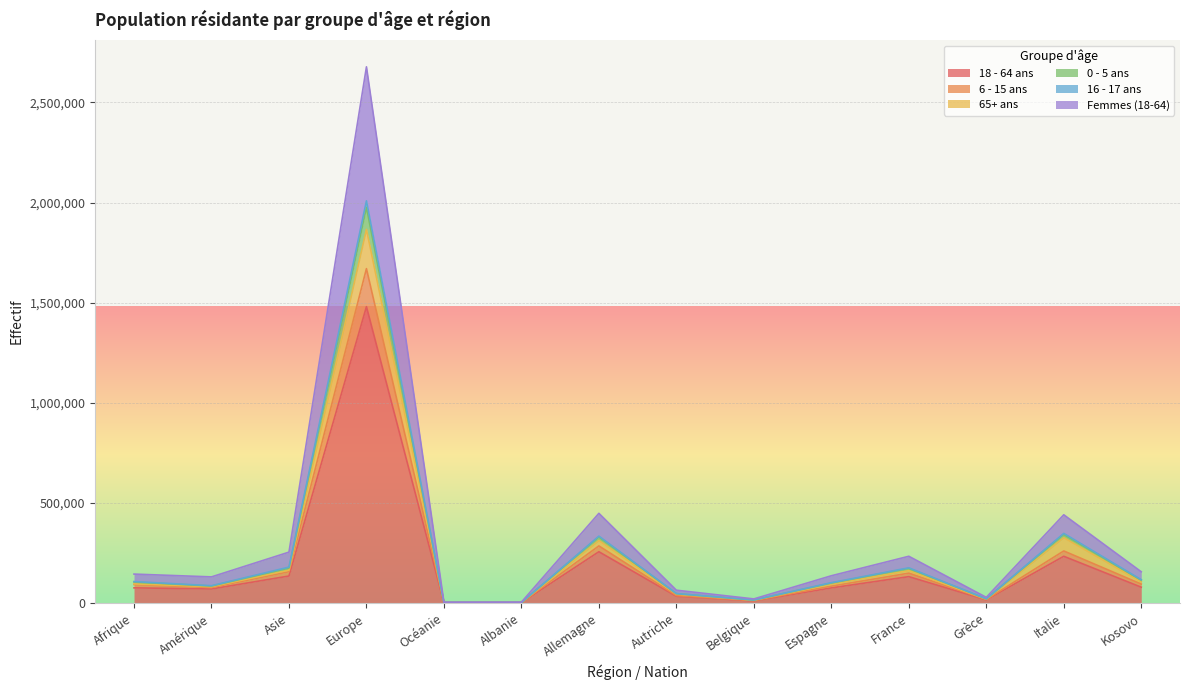

What is the difference between the highest and lowest values at Amérique?

60345